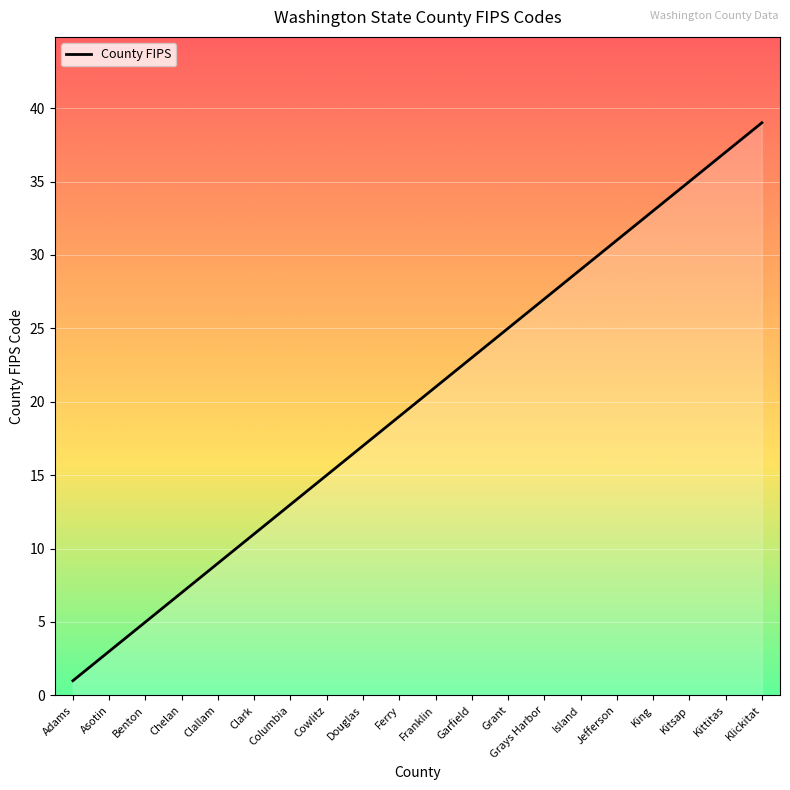

List the labels in order of value, largest first.

Klickitat, Kittitas, Kitsap, King, Jefferson, Island, Grays Harbor, Grant, Garfield, Franklin, Ferry, Douglas, Cowlitz, Columbia, Clark, Clallam, Chelan, Benton, Asotin, Adams